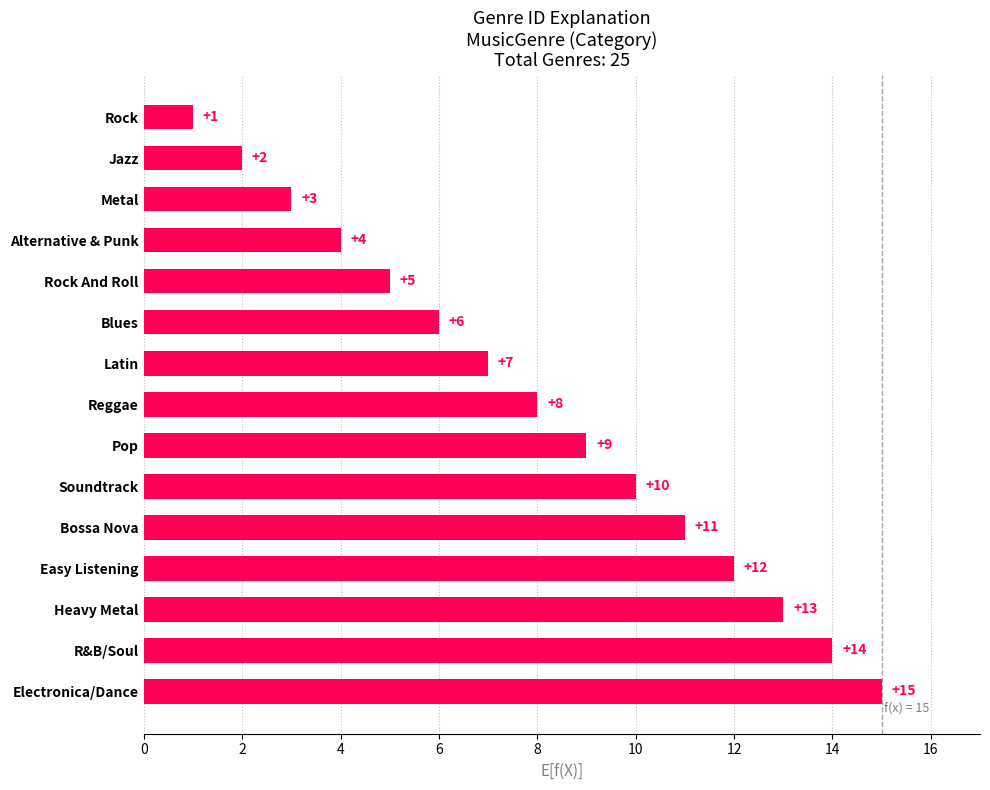

Are the bars grouped side by side (vs. stacked)?

No